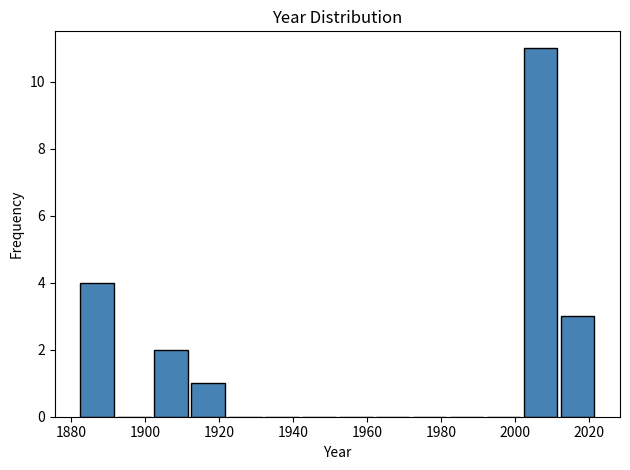

Which range on the x-axis has the tallest bar?

2002 to 2012